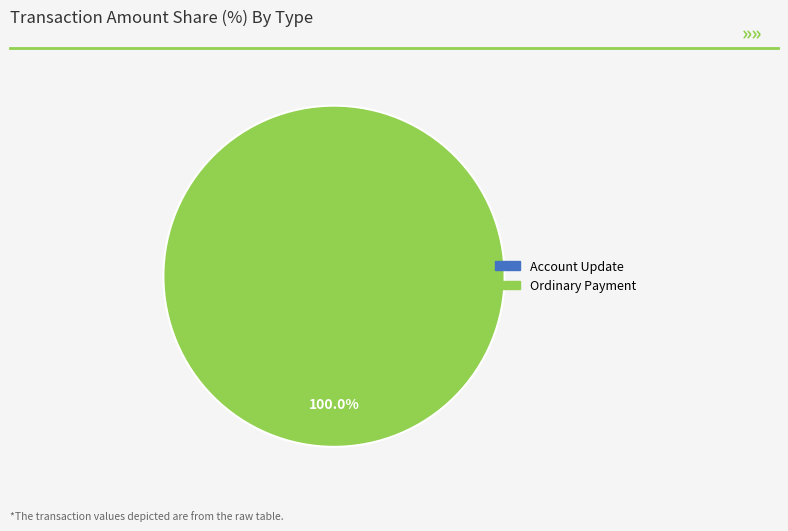

To the nearest percent, what is the difference between the Ordinary Payment and Account Update slice percentages?

100%